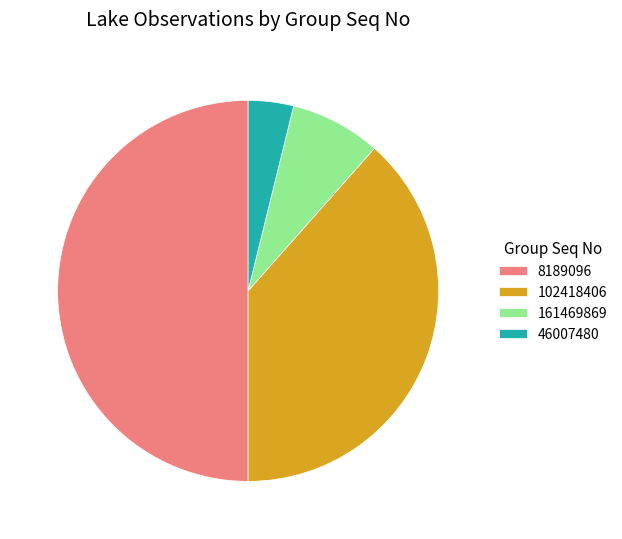

Is the sum of 102418406 and 161469869 greater than half?

No